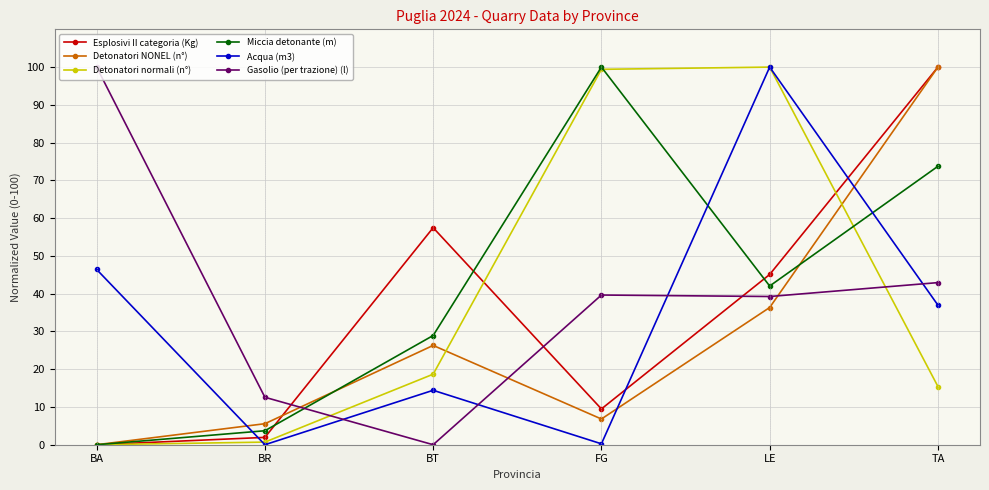

Which series ends up on top after the final intersection of Gasolio (per trazione) (l) and Detonatori NONEL (n°)?

Detonatori NONEL (n°)